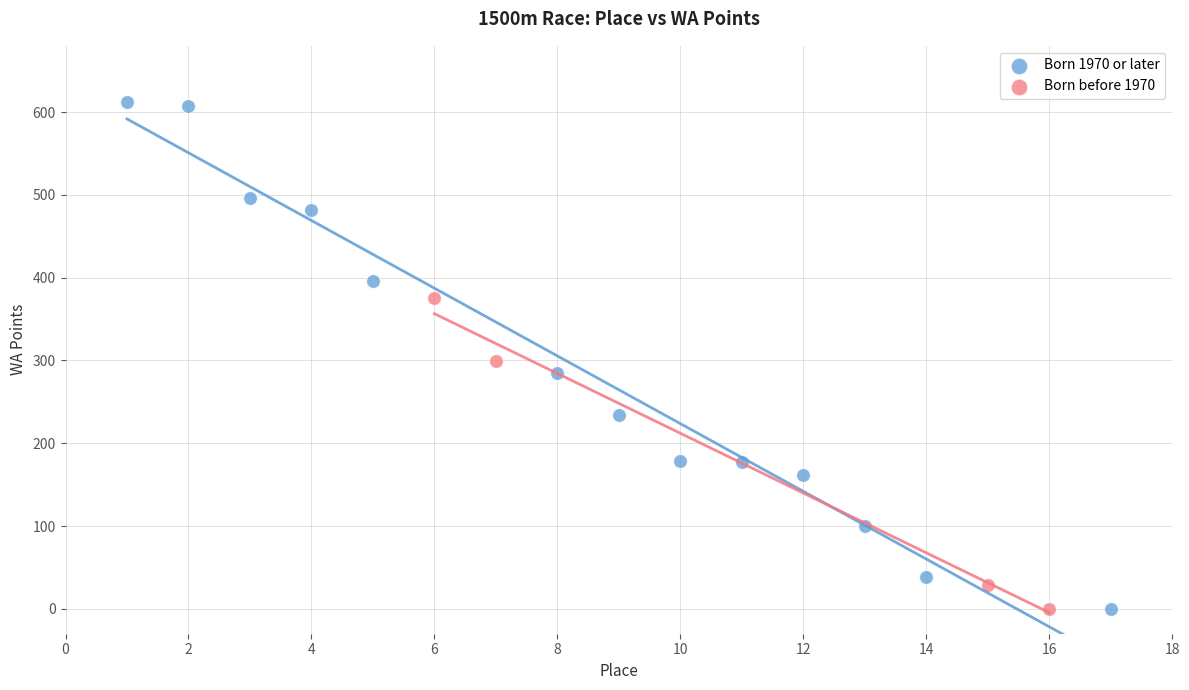

Which series has the widest spread of Y values?

Born 1970 or later